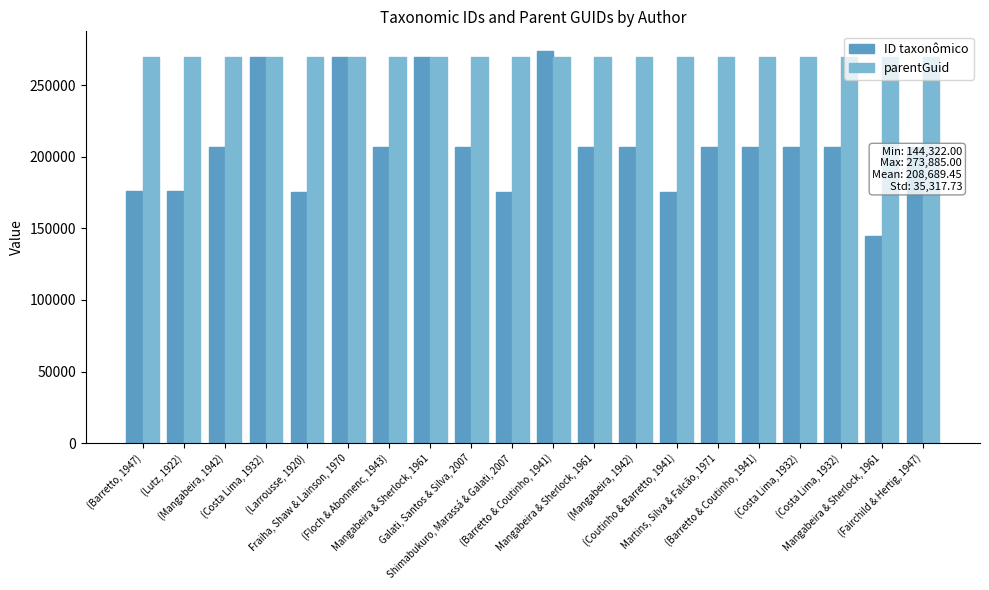

What is the value of the ID taxonômico bar at the 8th from the left?

269386